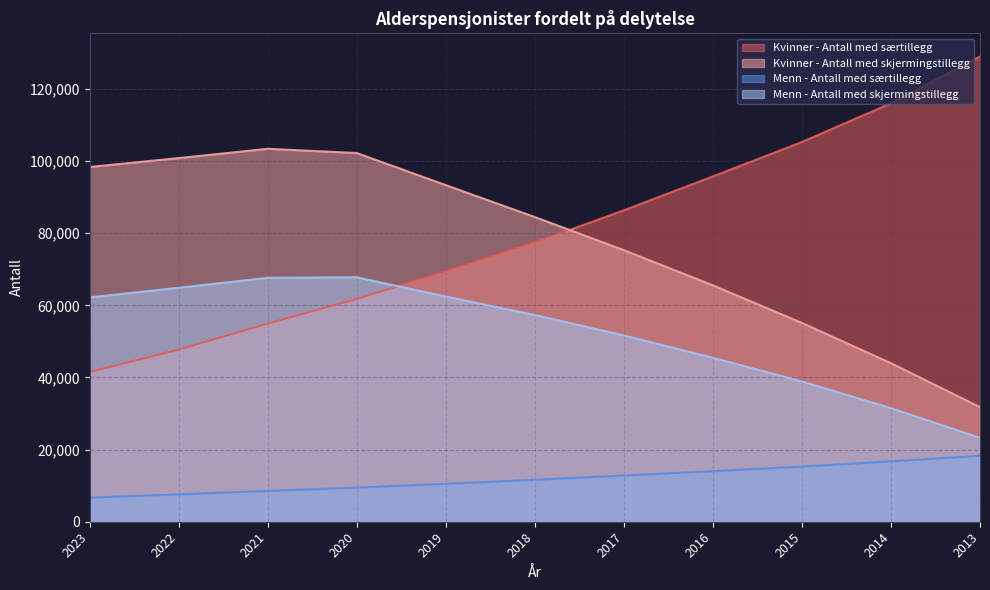

Which series changed the most between 2019 and 2013?

Kvinner - Antall med skjermingstillegg